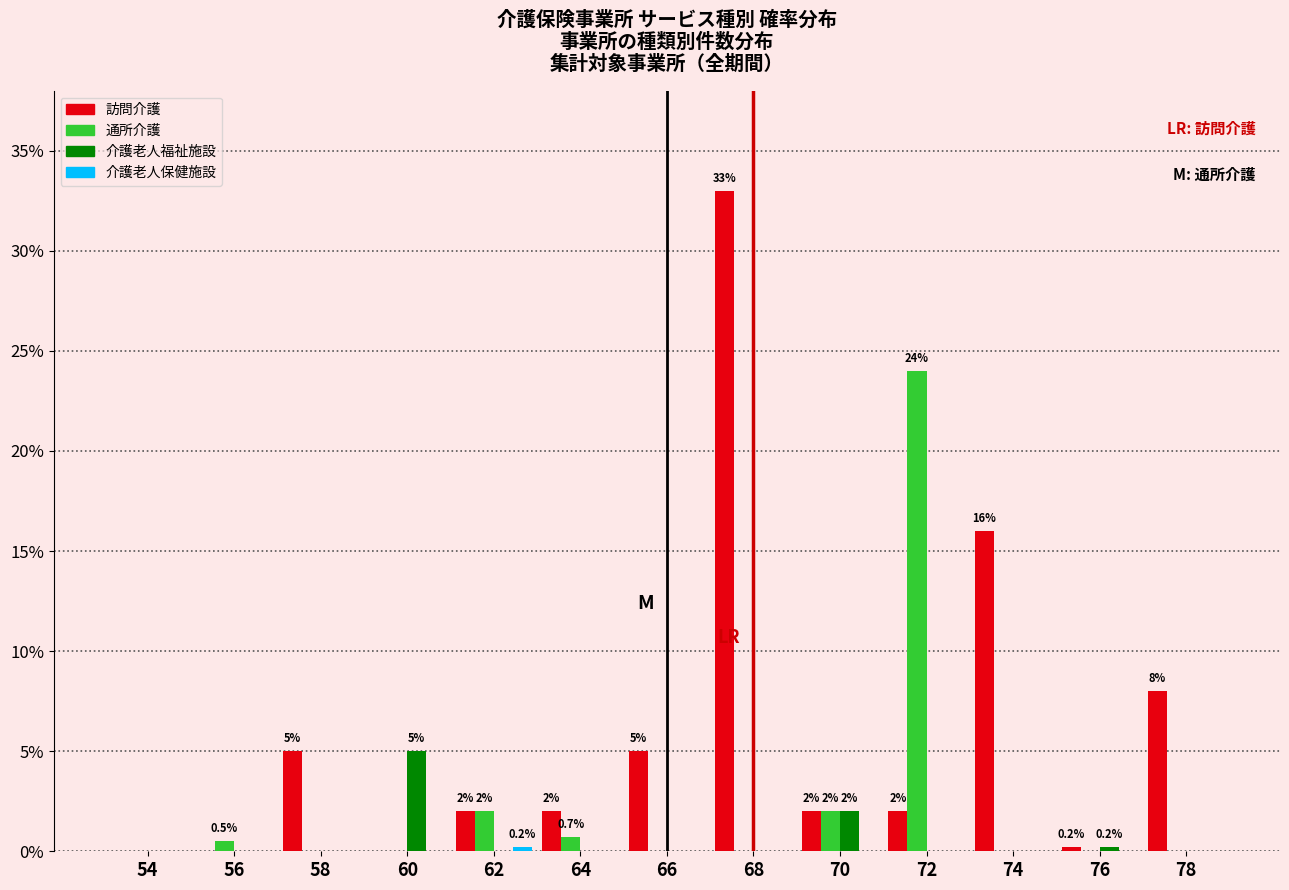

At which category is the sum across all series the highest?

68